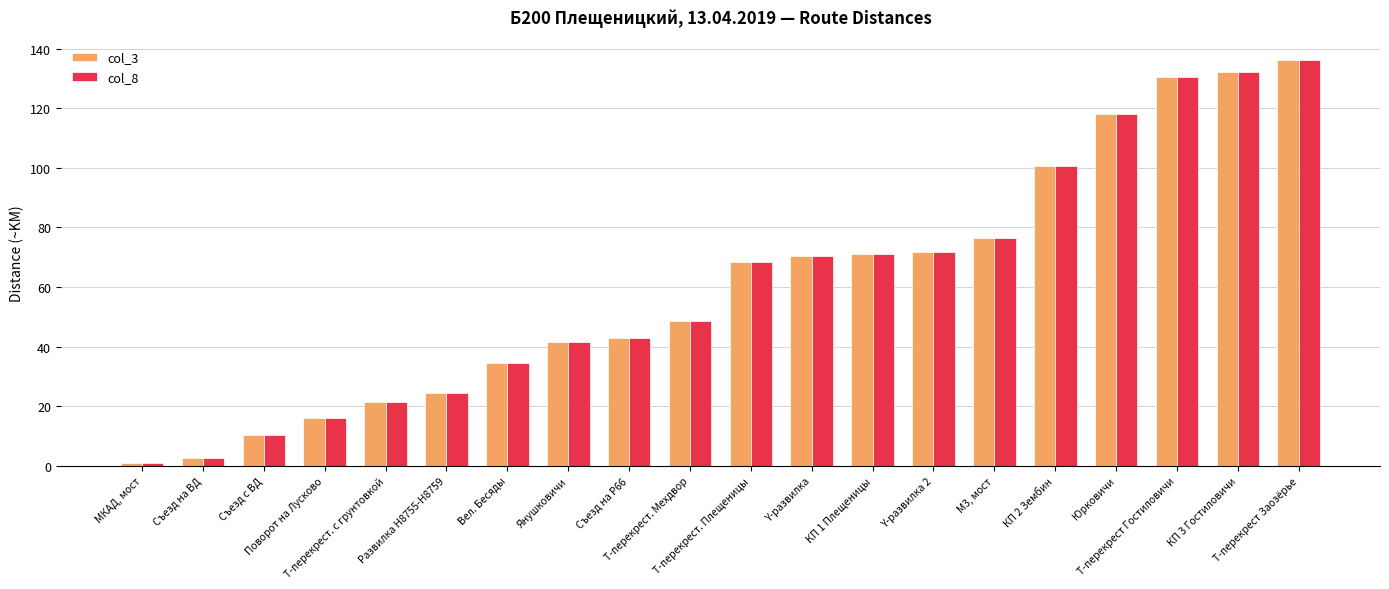

How many bars are there in each group?

2